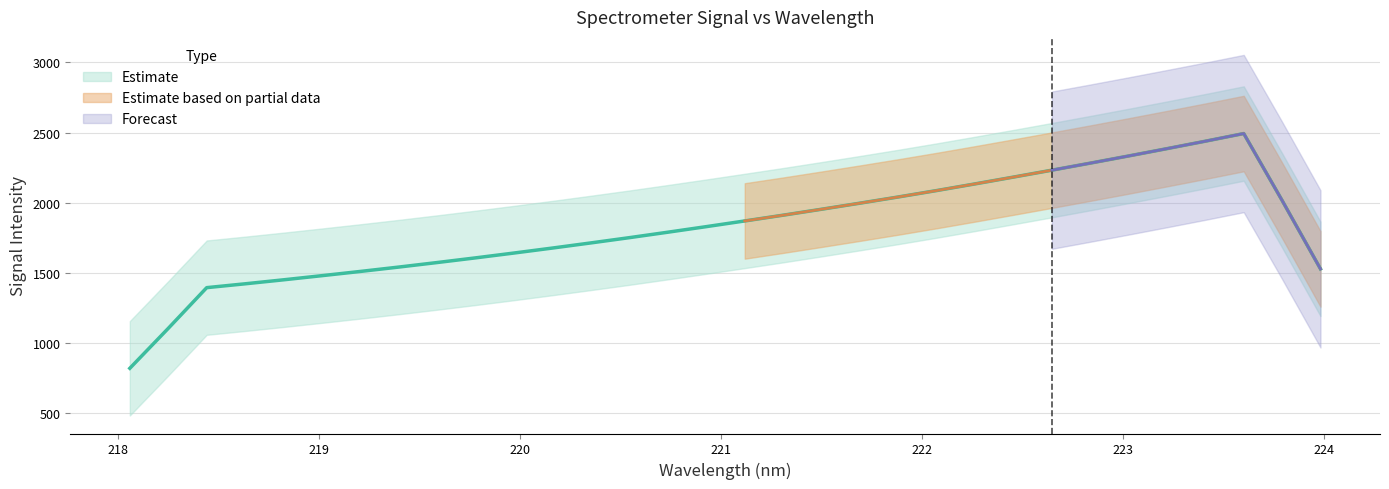

Does the chart display data point markers on the line(s)?

No